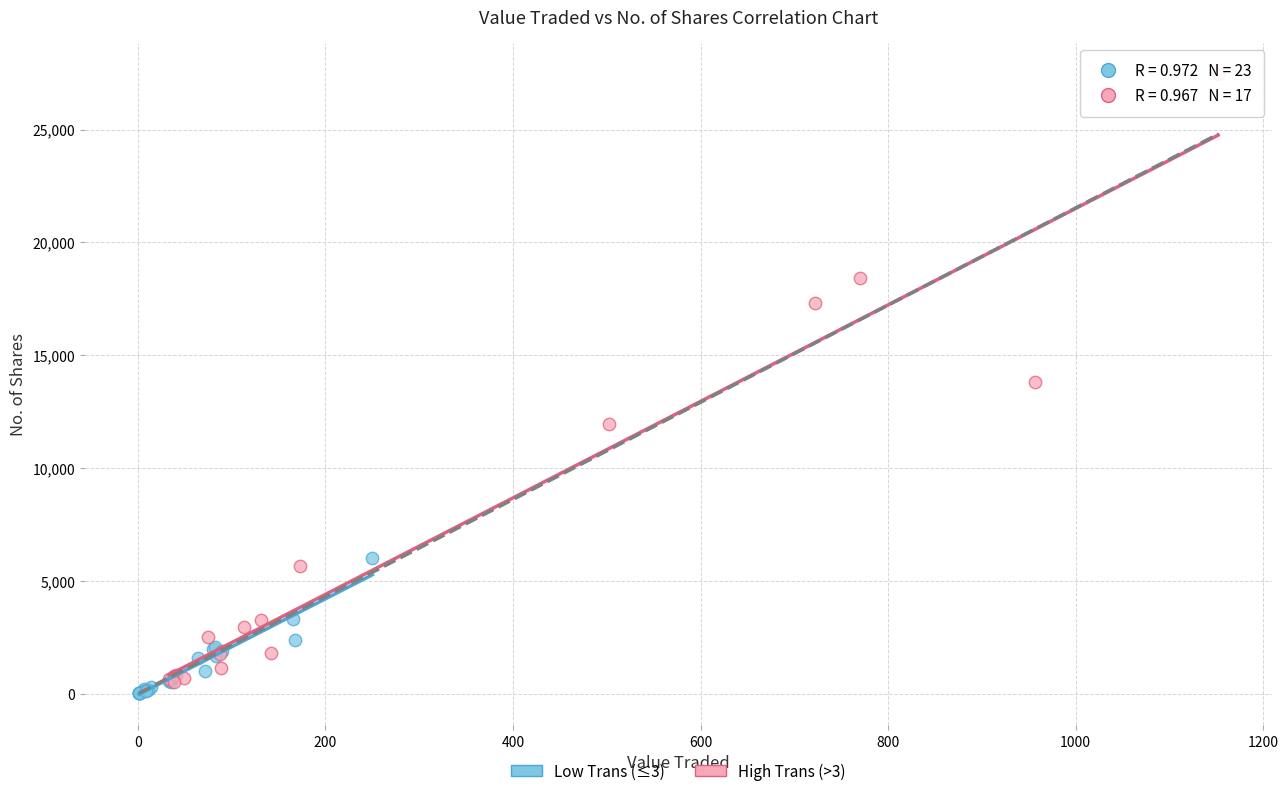

Which series has the widest spread of Y values?

High Trans (>3)